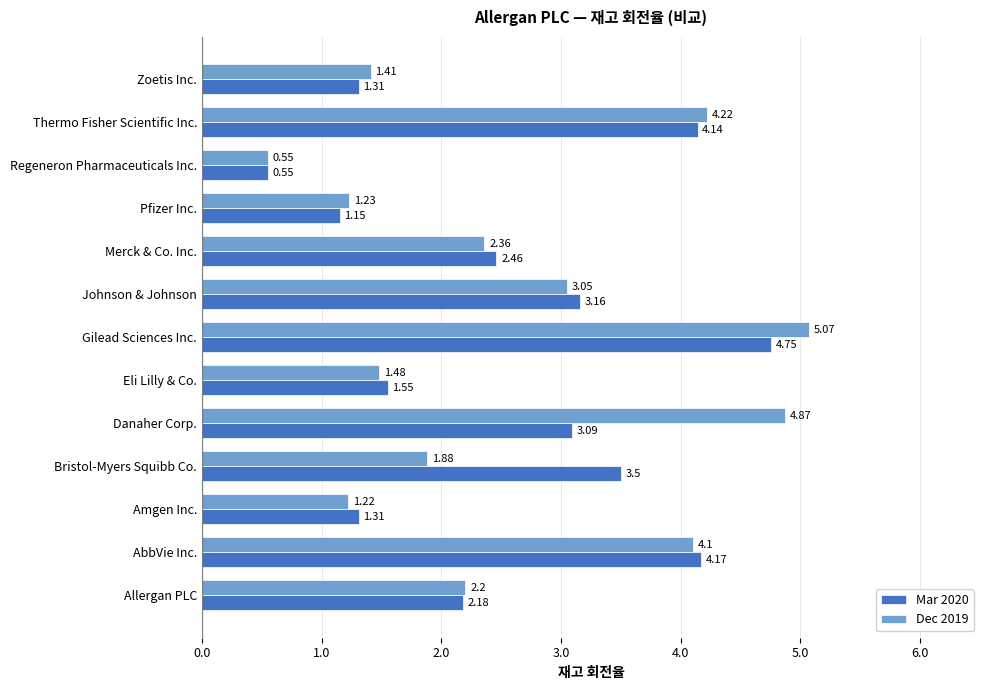

Which category has the highest value across all series?

Gilead Sciences Inc.